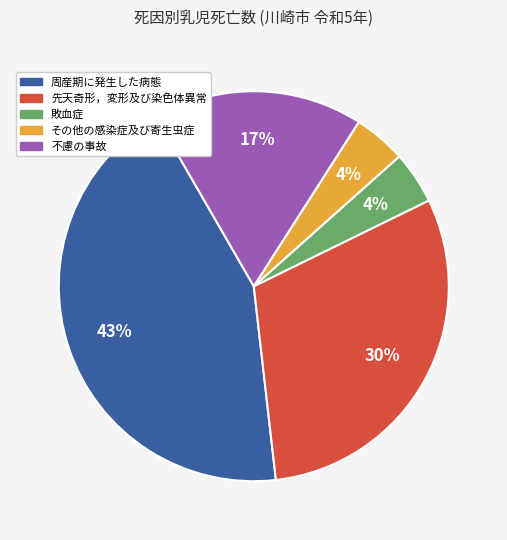

Count the number of slices in the pie.

5